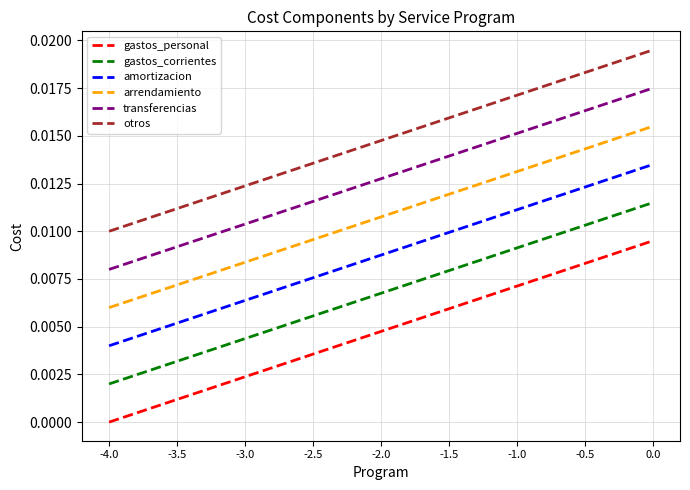

True or false: otros and amortizacion cross at least once.

False